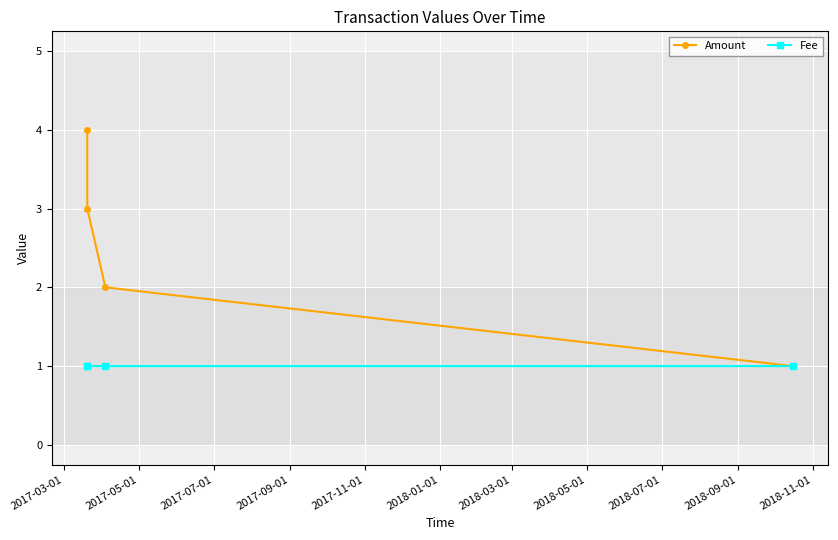

What is the greatest value displayed?

4.0